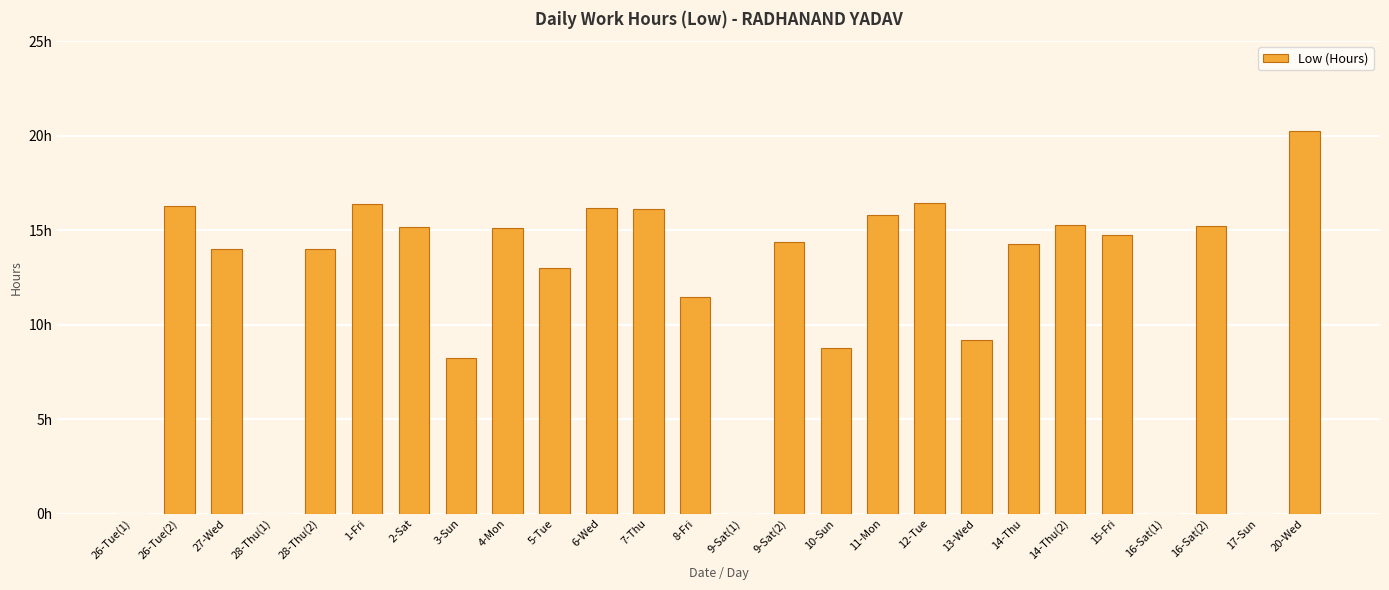

Are the bars horizontal?

No